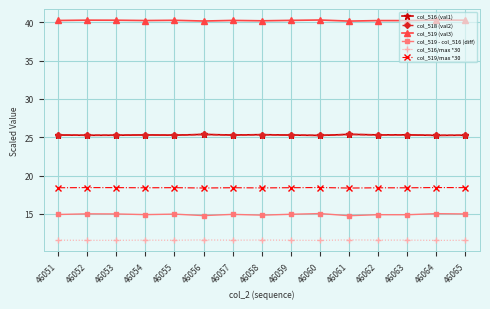

What value does the col_519/max *30 series have at 46052?

18.4